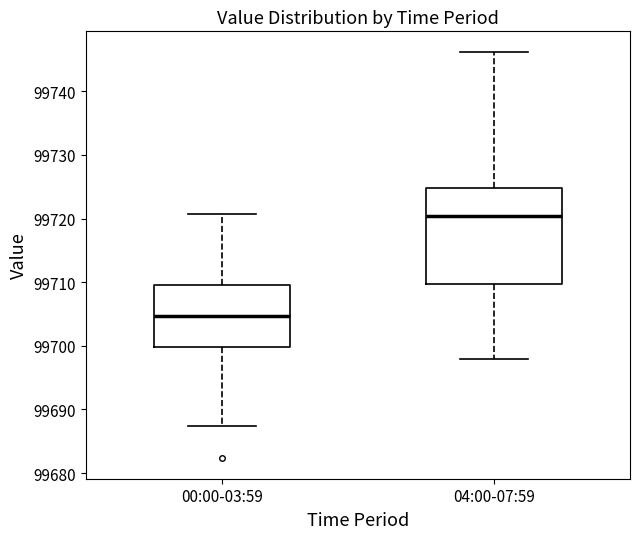

Which box's median line is the highest?

04:00-07:59